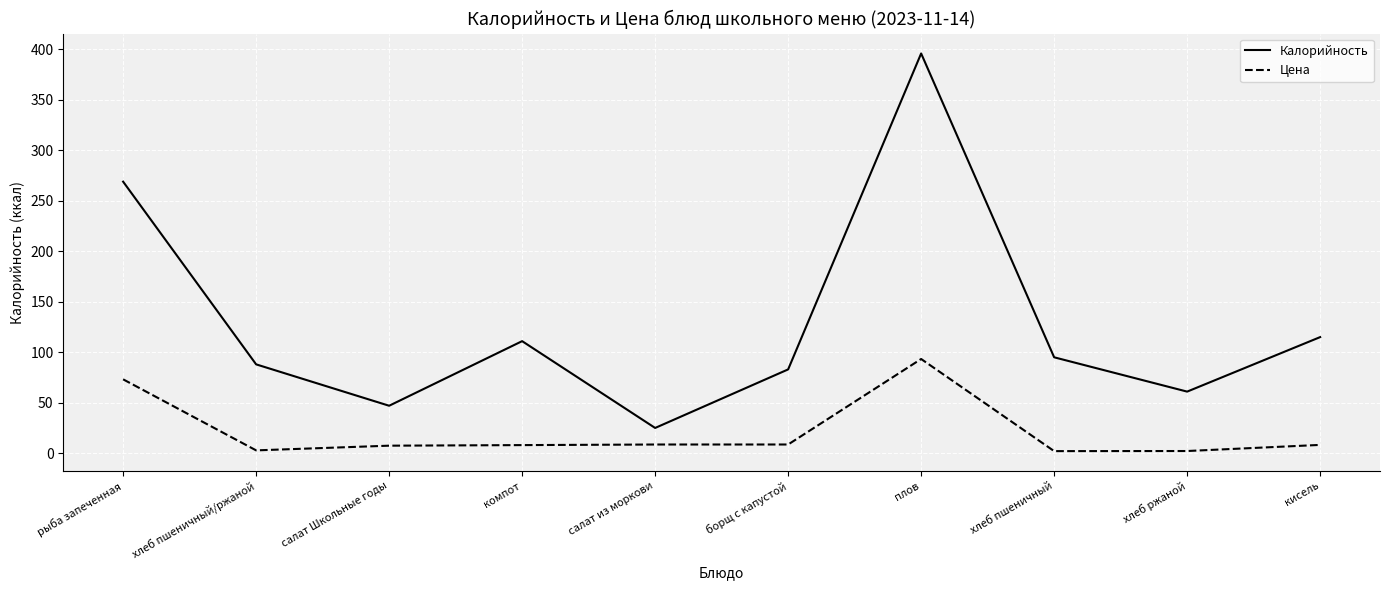

How many lines are shown in the chart?

2